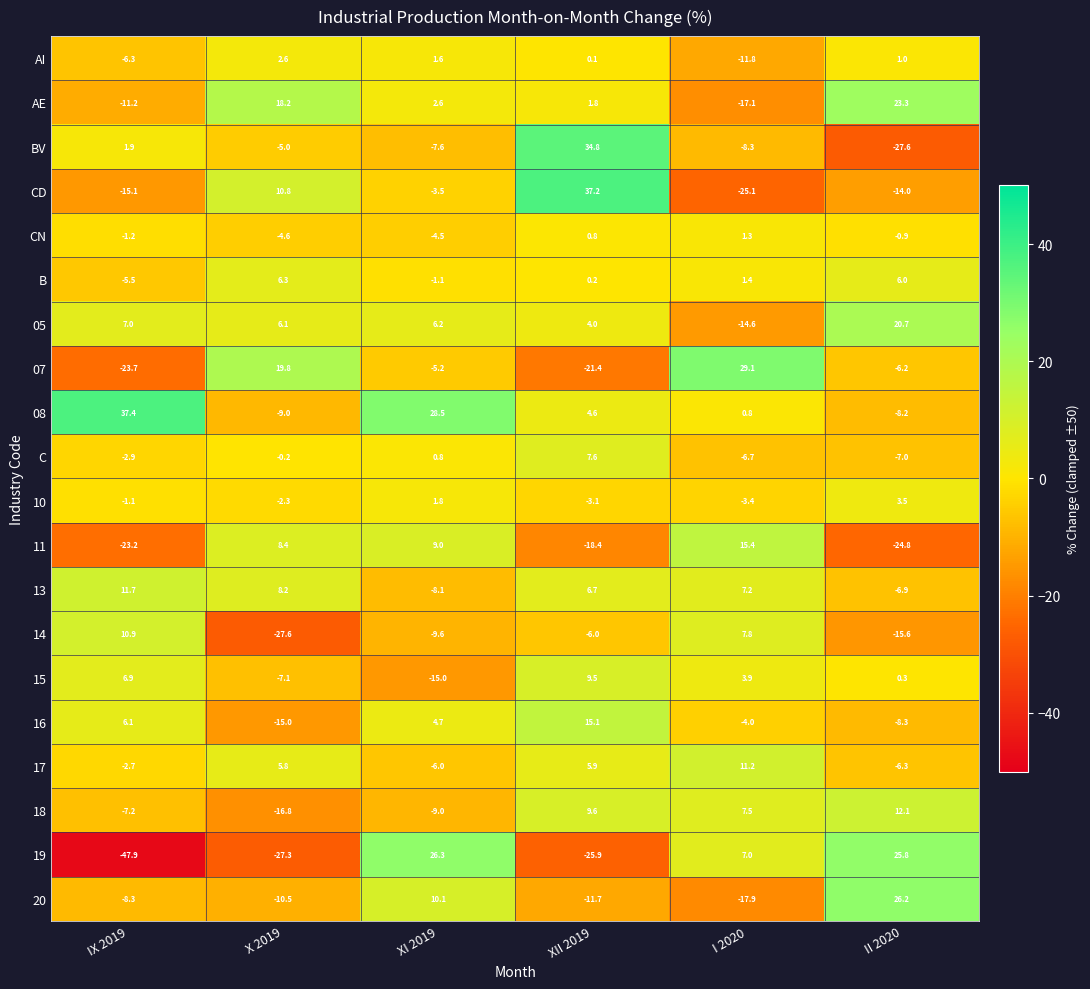

At which label is 16 closest to 0?

I 2020